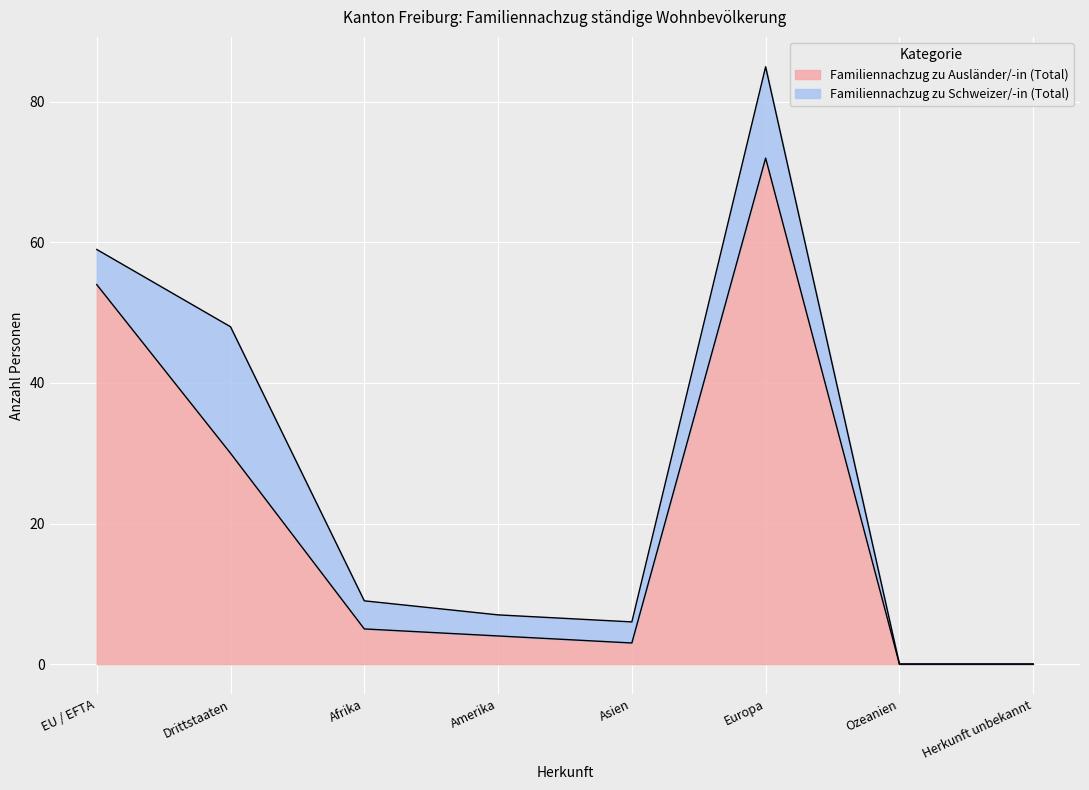

List the labels in order of value, largest first.

Europa, EU / EFTA, Drittstaaten, Afrika, Amerika, Asien, Ozeanien, Herkunft unbekannt